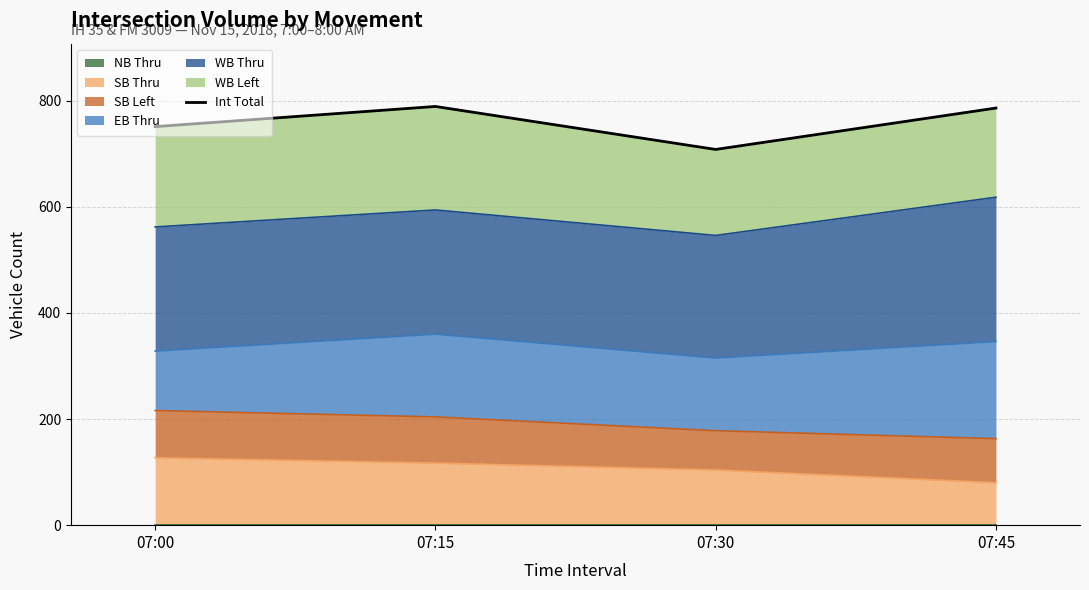

What is the maximum value shown in the chart?

789